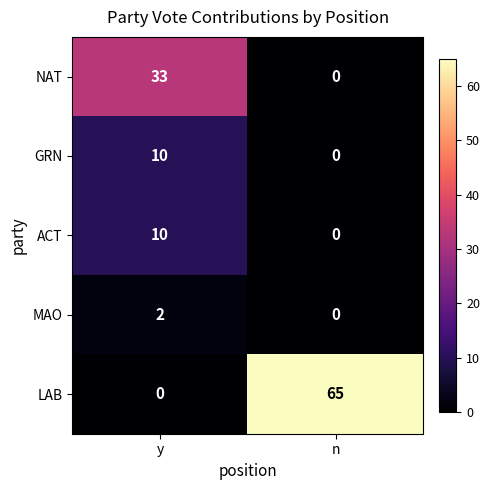

What is the total value across all series at y?

55